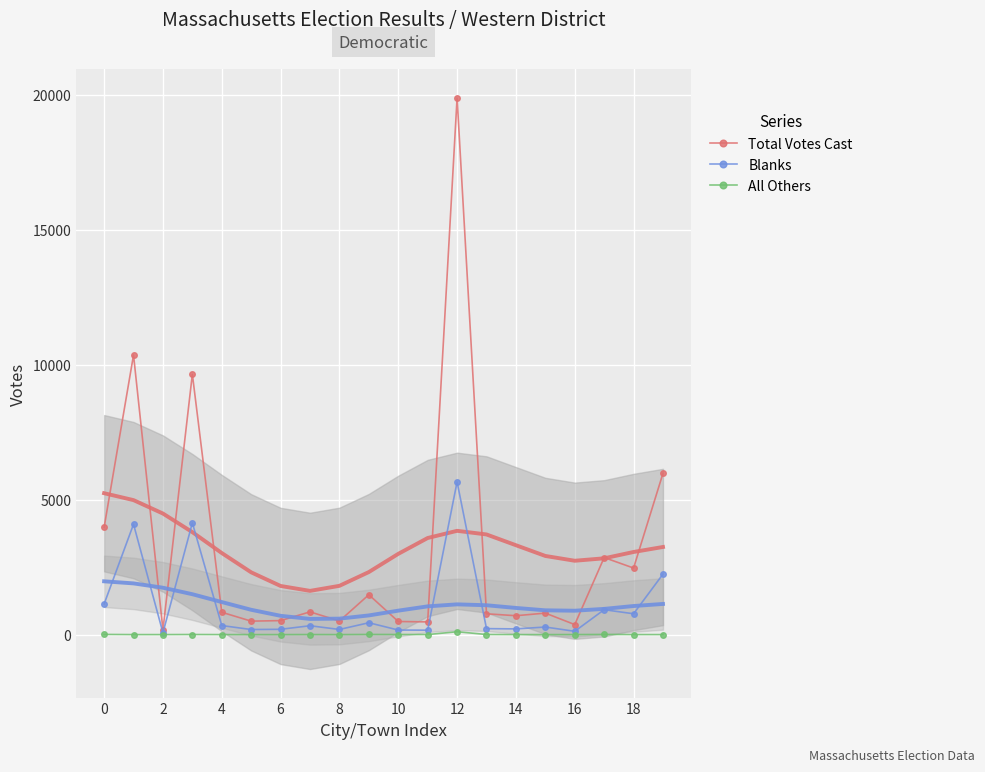

Is the value of Blanks at 14 greater than the value of Total Votes Cast at 12?

No